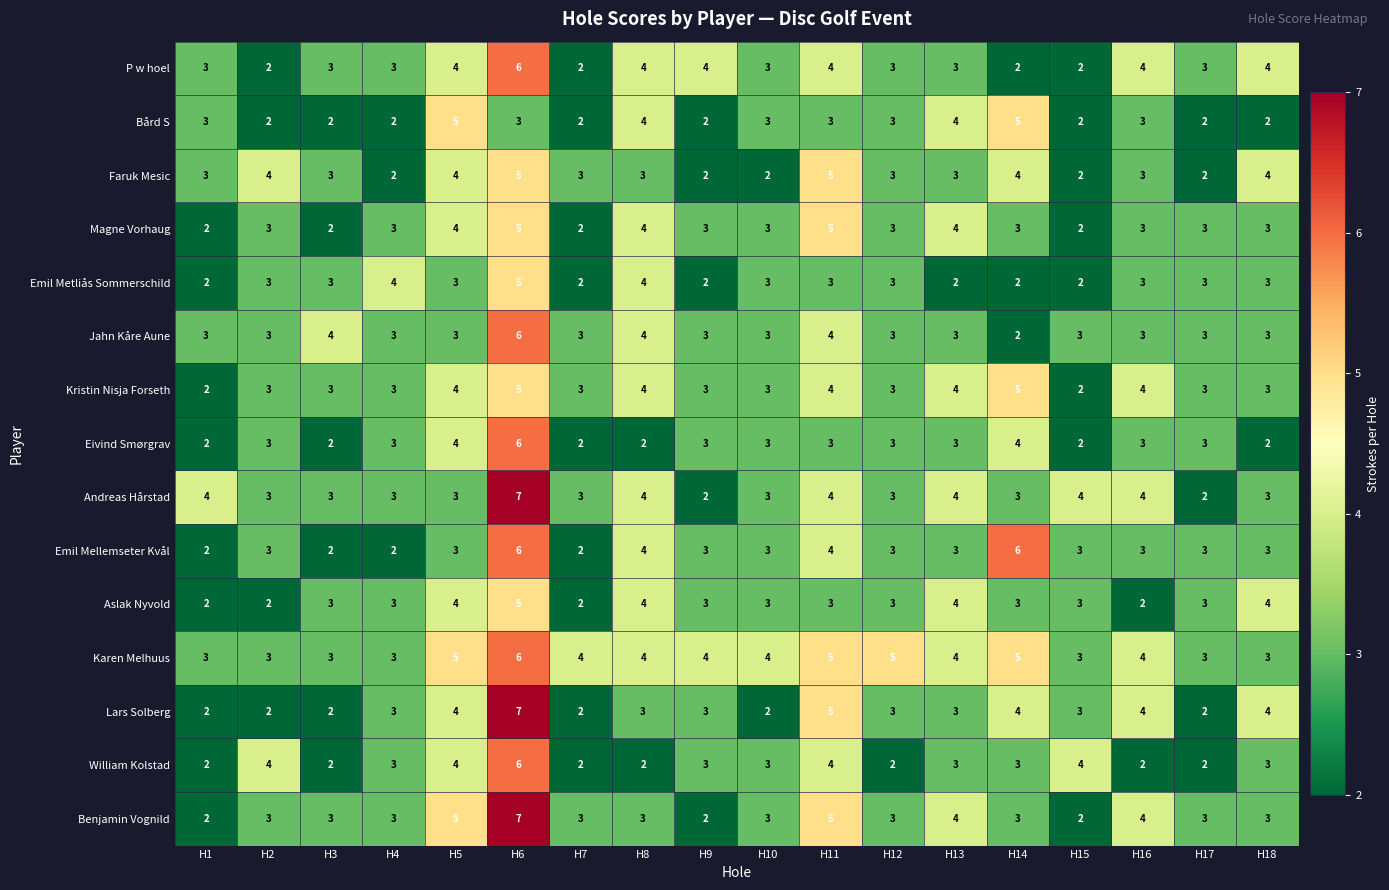

What is the difference between the maximum and minimum values in the Emil Mellemseter Kvål series?

4